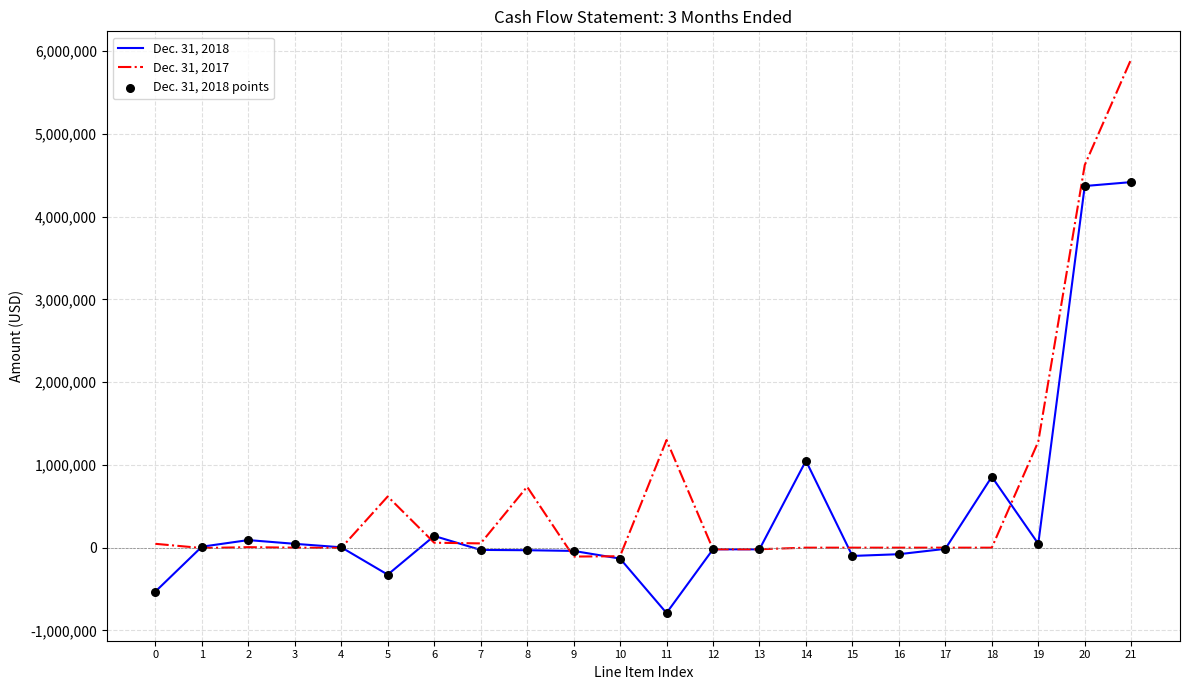

Rank the series by their average value, from highest to lowest.

Dec. 31, 2017, Dec. 31, 2018